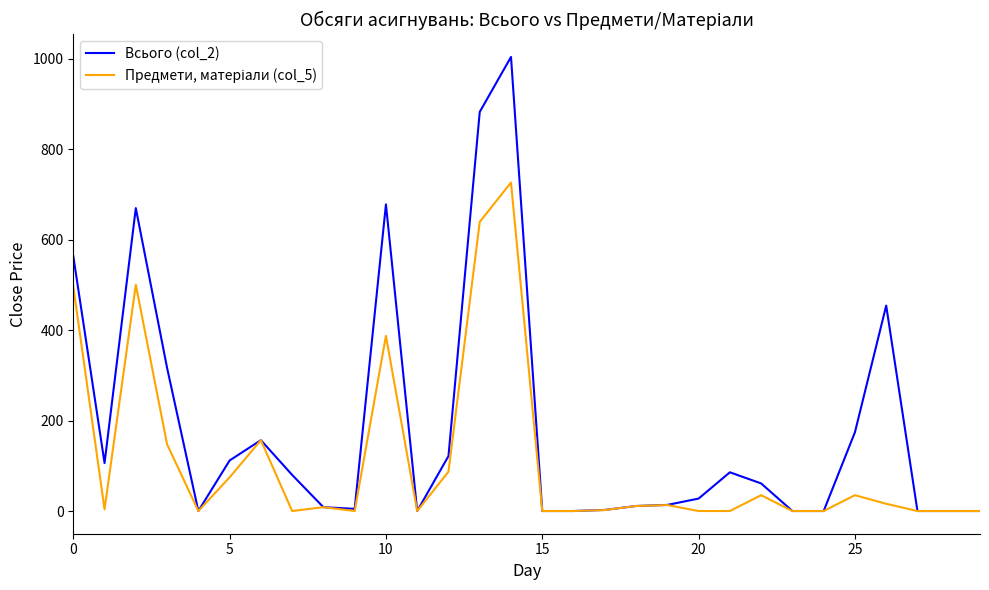

What is the maximum value for Всього (col_2)?

1003.8